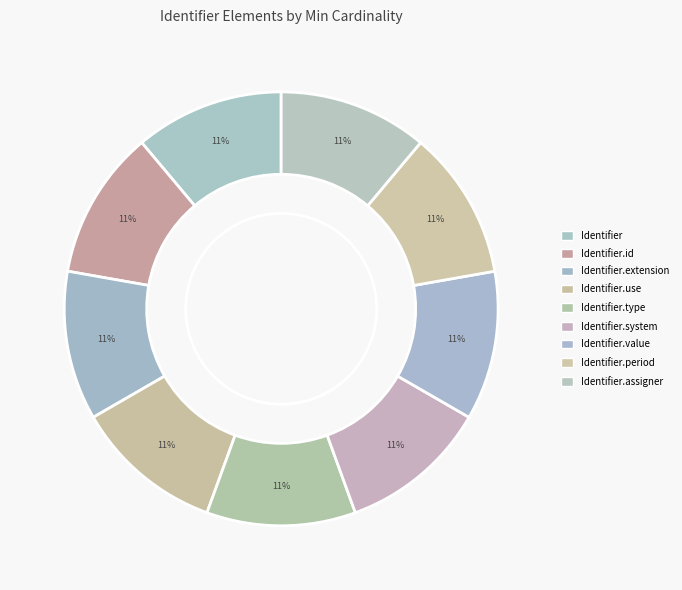

Count the number of slices in the pie.

9